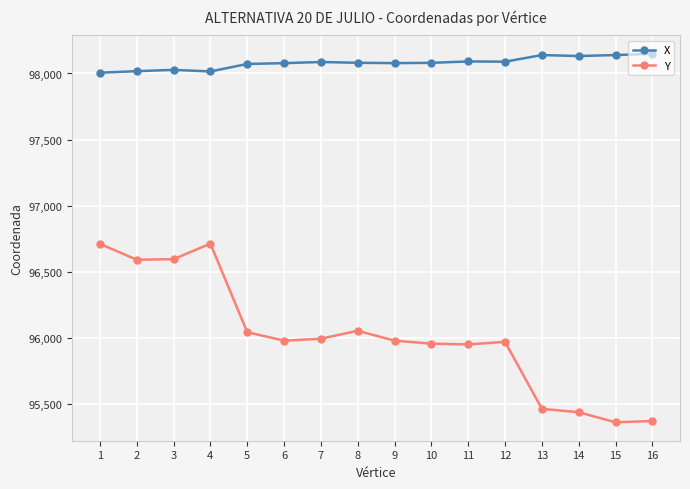

What is the total value across all series at 15?

193500.1